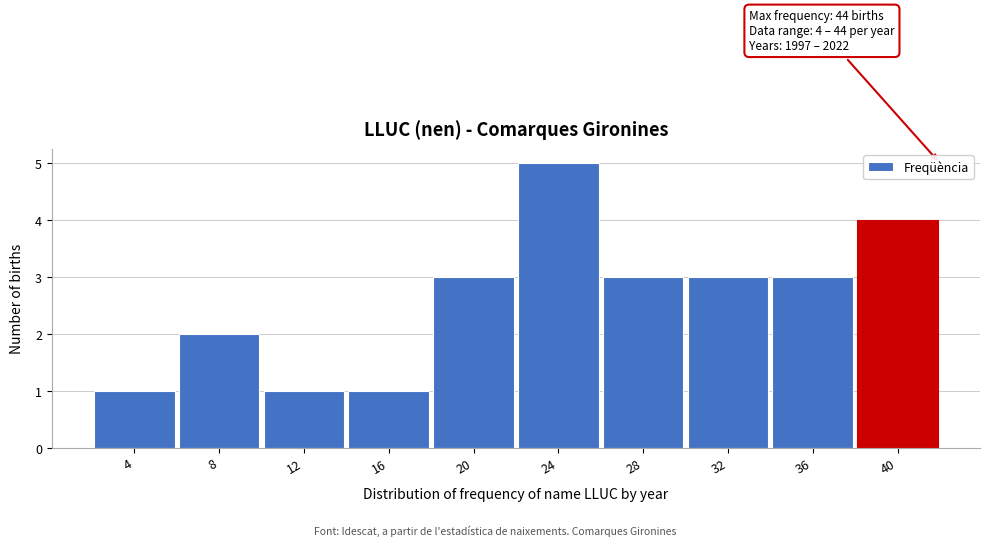

Reading left to right, extract all data points from this chart.

4=1	8=2	12=1	16=1	20=3	24=5	28=3	32=3	36=3	40=4